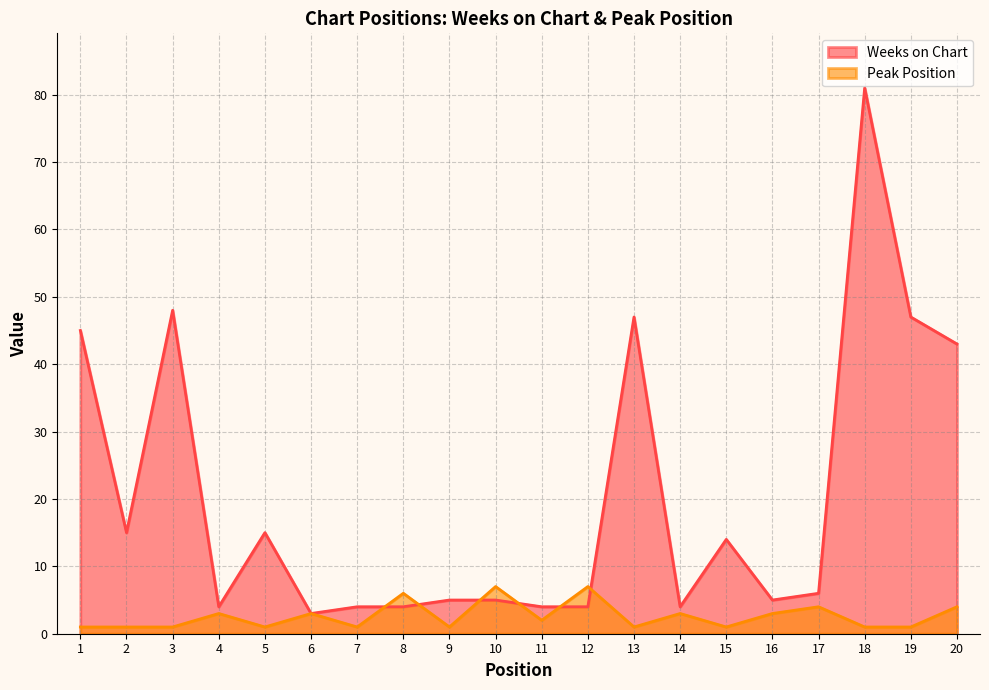

How many lines are shown in the chart?

2